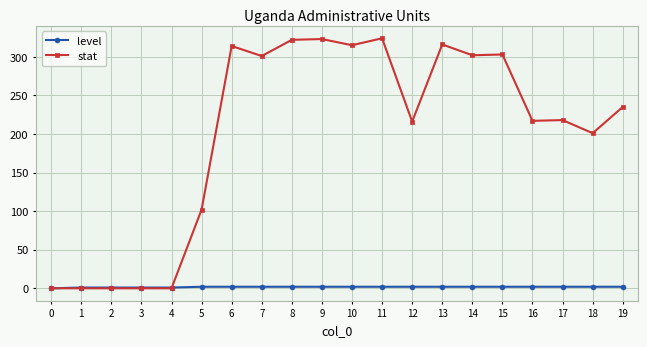

How many categories are shown in the chart?

20